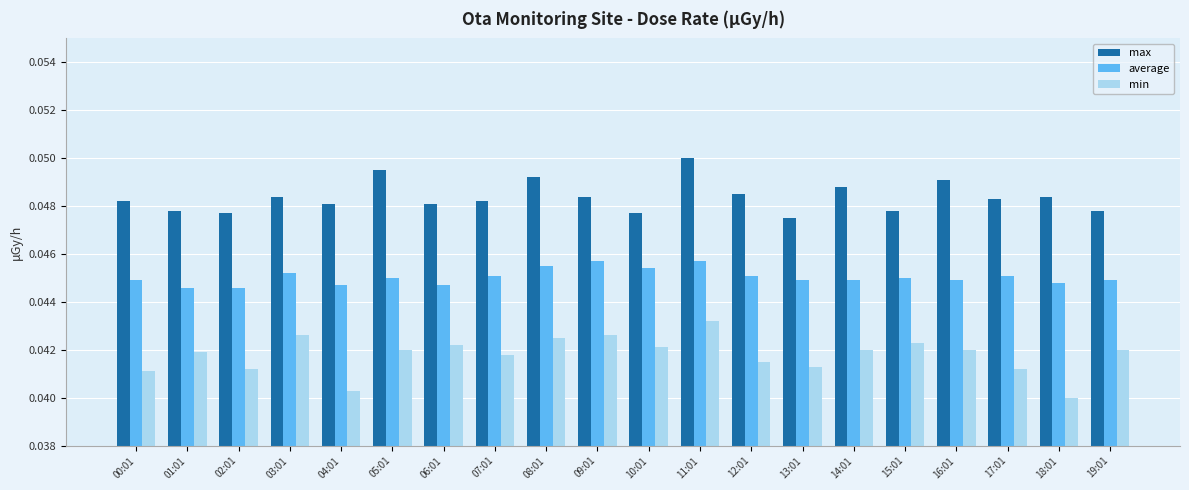

What is the sum of all min values?

0.8